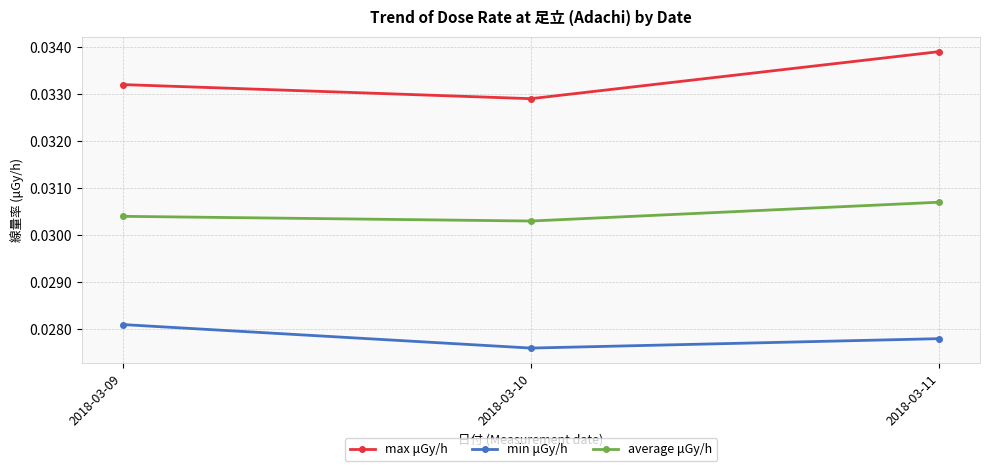

How many lines are shown in the chart?

3